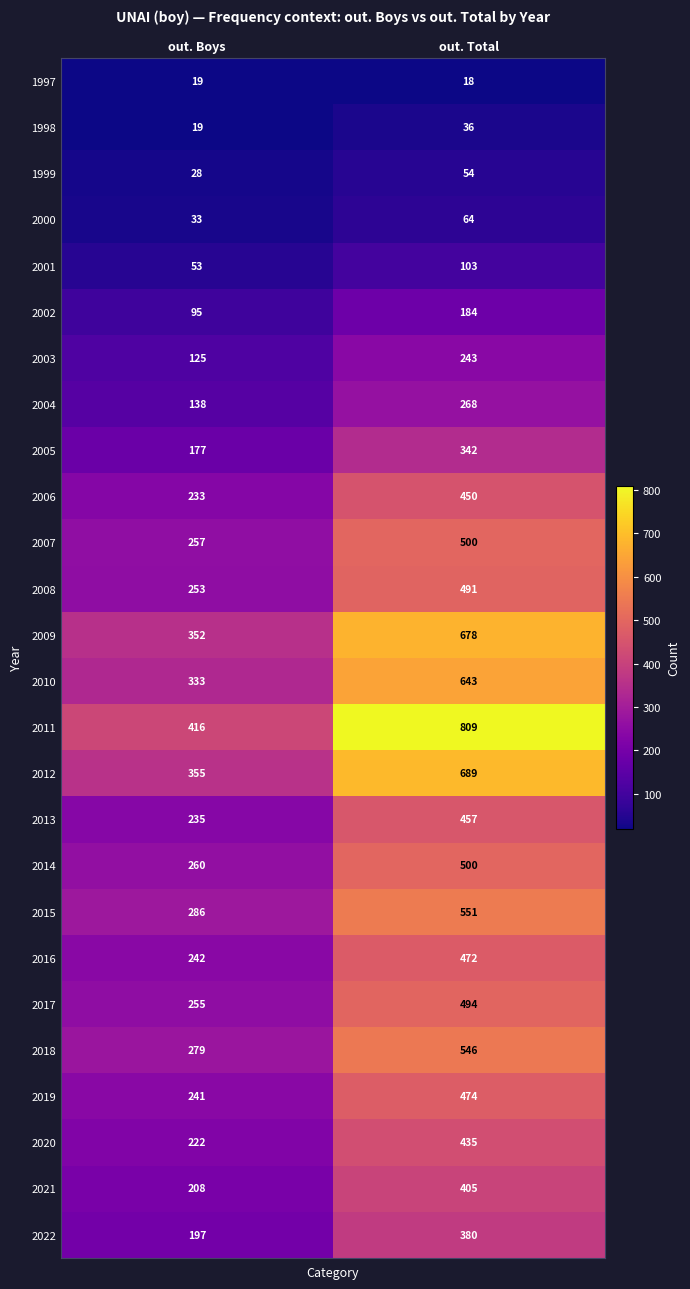

Rank the categories by 2004 value from lowest to highest.

out. Boys, out. Total